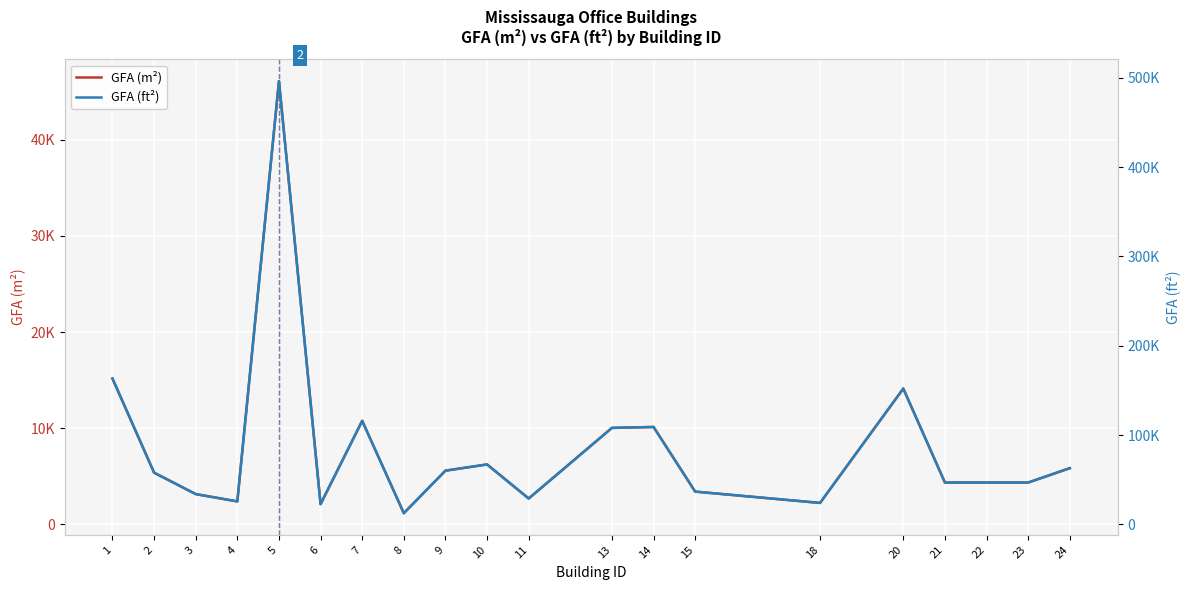

What is the greatest value displayed?

496184